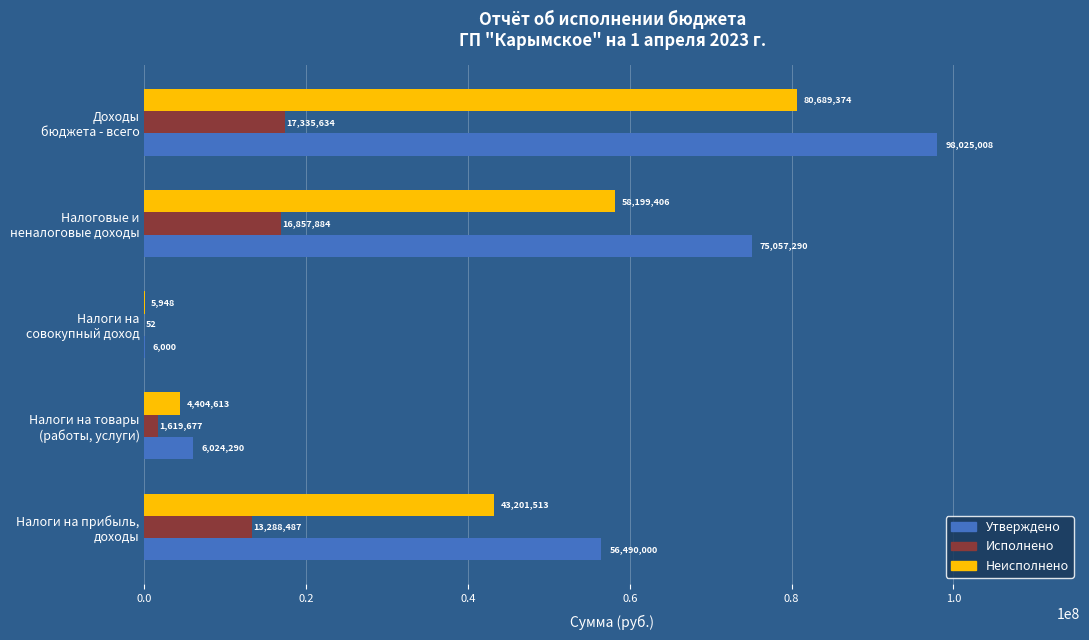

What is the maximum value shown in the chart?

98025007.9